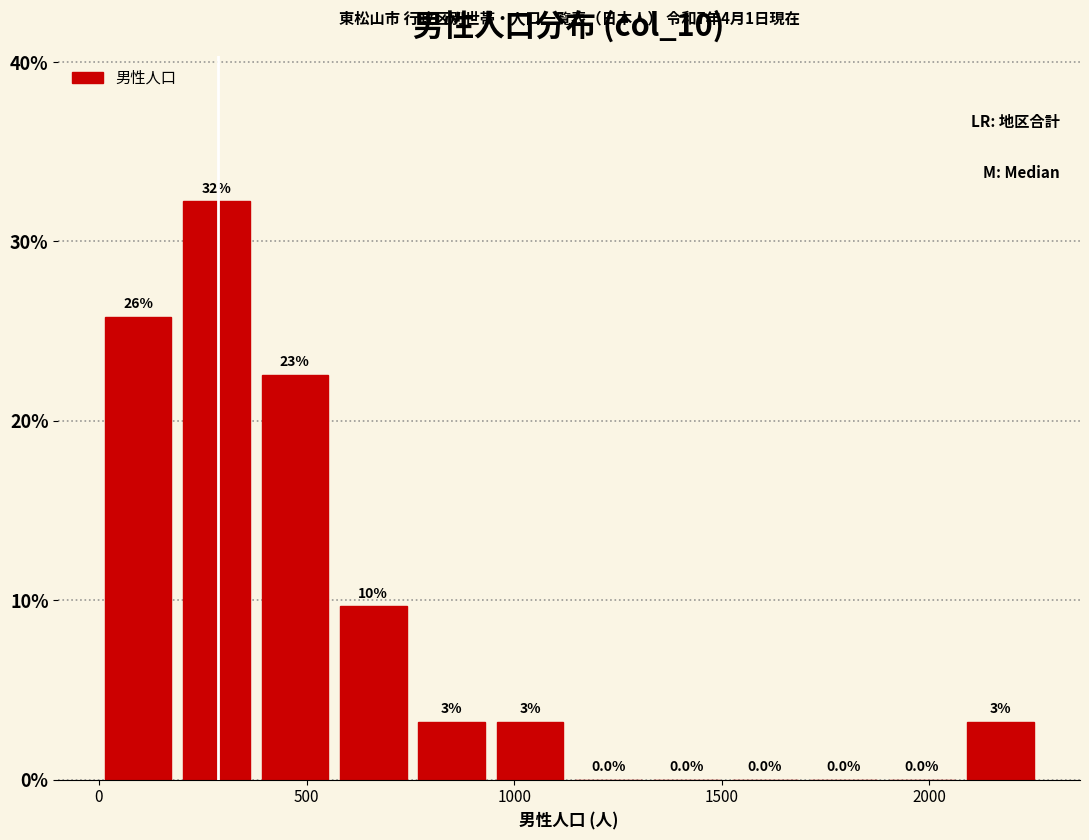

Read against the x-axis, roughly where is the centre of the tallest bar?

300